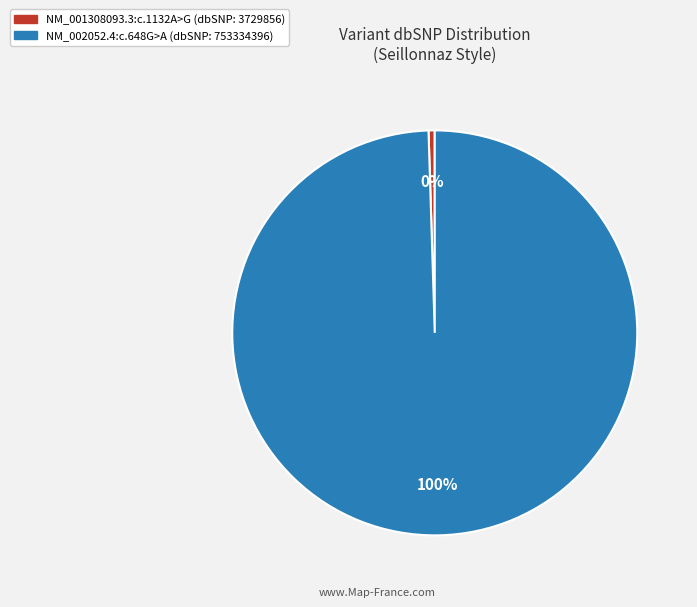

How many slices are in this pie chart?

2